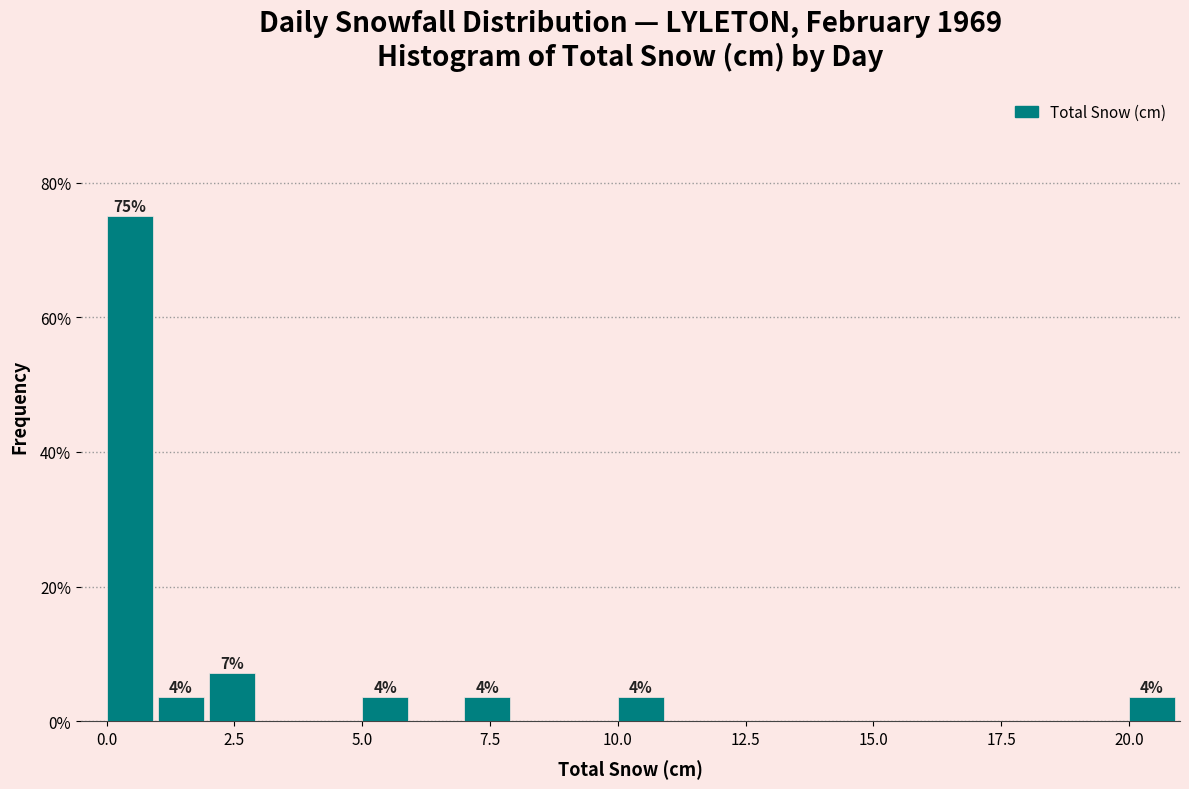

Around what value on the x-axis is the tallest bar? Give the approximate position of its centre, as read against the axis.

0.5